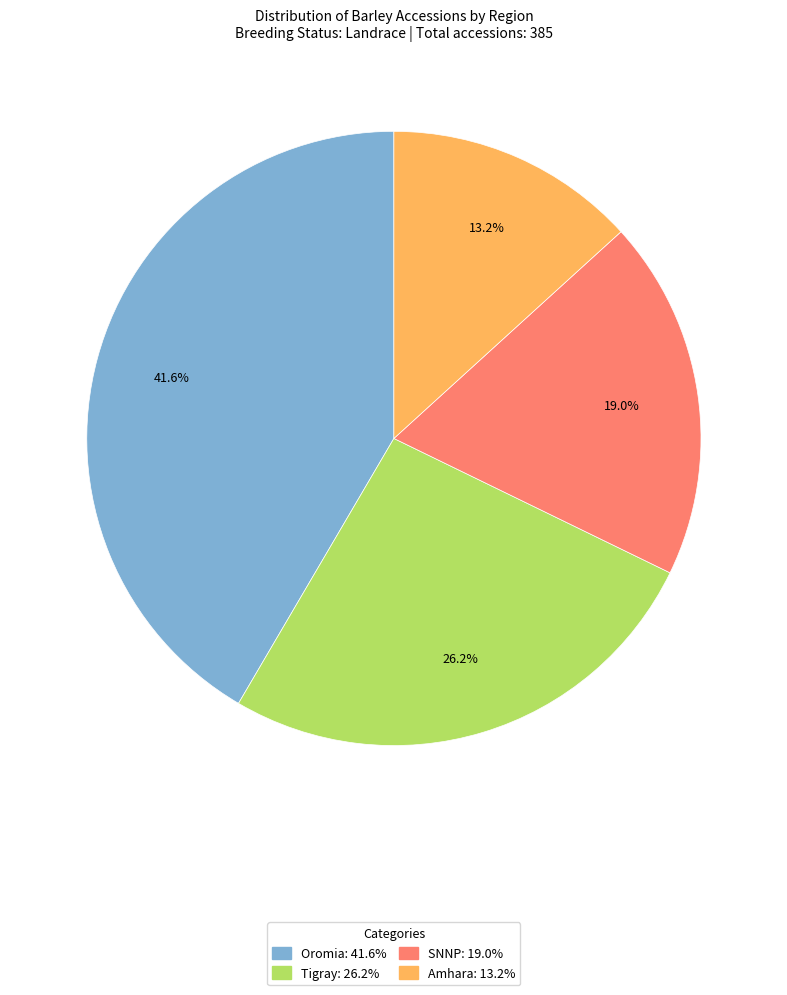

Count the number of slices in the pie.

4